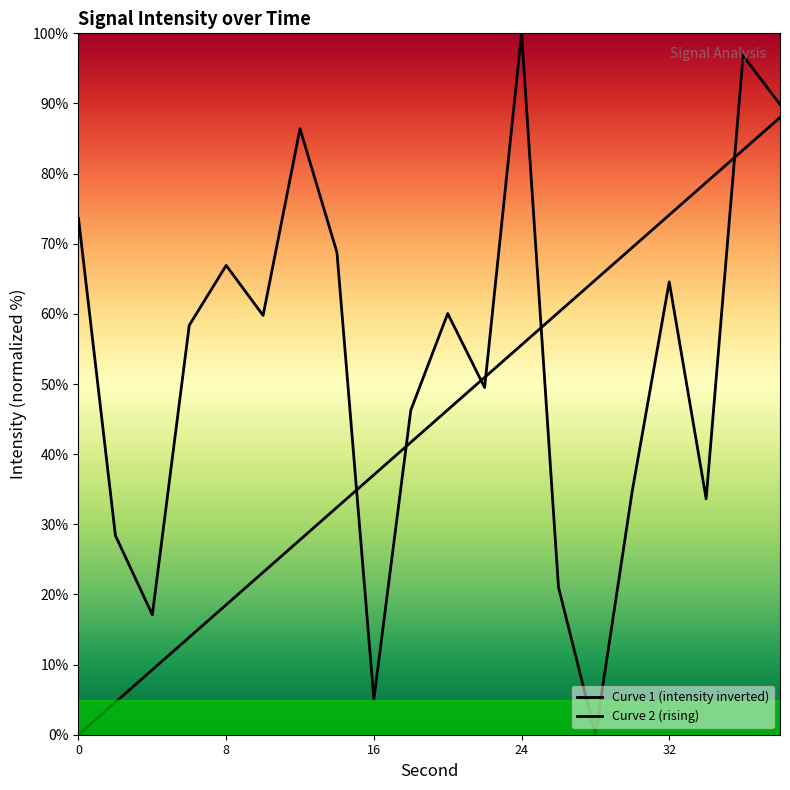

Which series has the largest total across all categories?

Curve 1 (intensity inverted)